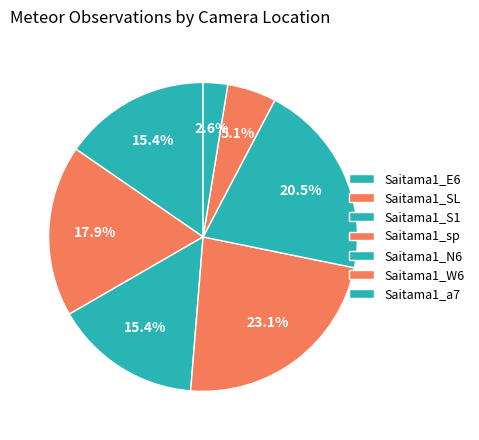

What is the total percentage of Saitama1_N6 and Saitama1_a7?

23.1%